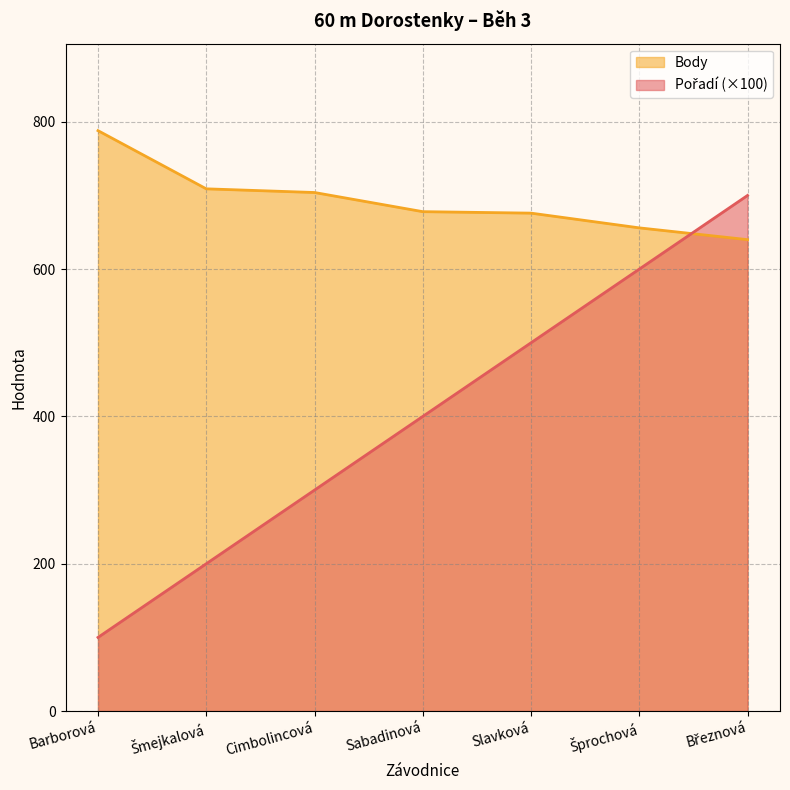

Which category has the lowest value across all series?

Barborová